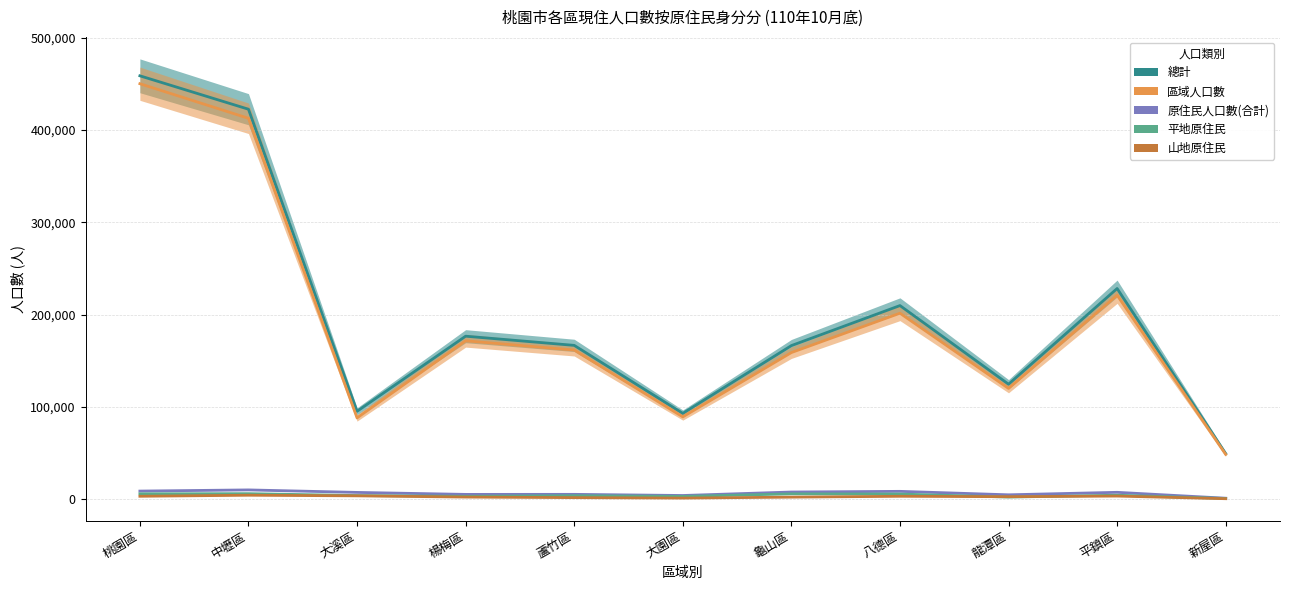

Reading left to right, list all the values displayed in this chart.

總計: 桃園區=458888	中壢區=422658	大溪區=95074	楊梅區=176529	蘆竹區=166570	大園區=92839	龜山區=166327	八德區=209739	龍潭區=124459	平鎮區=228230	新屋區=49169
區域人口數: 桃園區=450317	中壢區=412819	大溪區=87943	楊梅區=171551	蘆竹區=161538	大園區=89055	龜山區=158773	八德區=201455	龍潭區=119923	平鎮區=220997	新屋區=48328
原住民人口數(合計): 桃園區=8571	中壢區=9839	大溪區=7131	楊梅區=4978	蘆竹區=5032	大園區=3784	龜山區=7554	八德區=8284	龍潭區=4536	平鎮區=7233	新屋區=841
平地原住民: 桃園區=5635	中壢區=5767	大溪區=3732	楊梅區=2896	蘆竹區=3568	大園區=2797	龜山區=5556	八德區=5360	龍潭區=2064	平鎮區=4085	新屋區=543
山地原住民: 桃園區=2936	中壢區=4072	大溪區=3399	楊梅區=2082	蘆竹區=1464	大園區=987	龜山區=1998	八德區=2924	龍潭區=2472	平鎮區=3148	新屋區=298